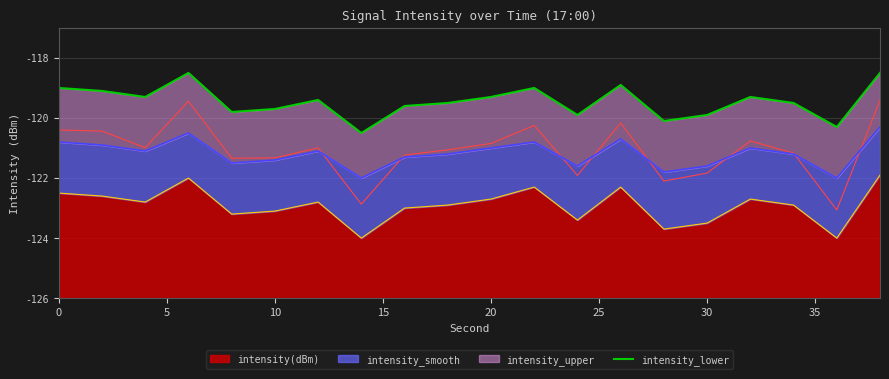

What is the greatest value displayed?

-118.5